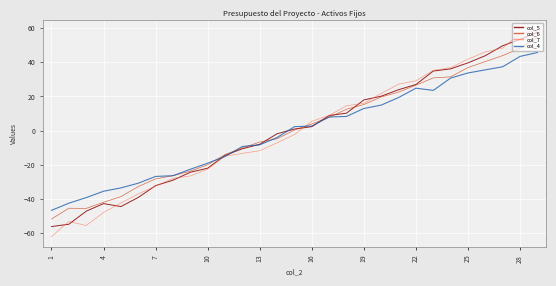

What is the lowest value of the col_7 series?

-62.0